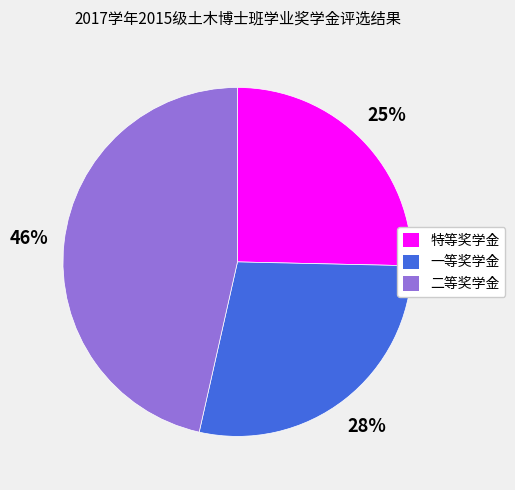

What percentage is the 一等奖学金 slice, to the nearest percent?

28%